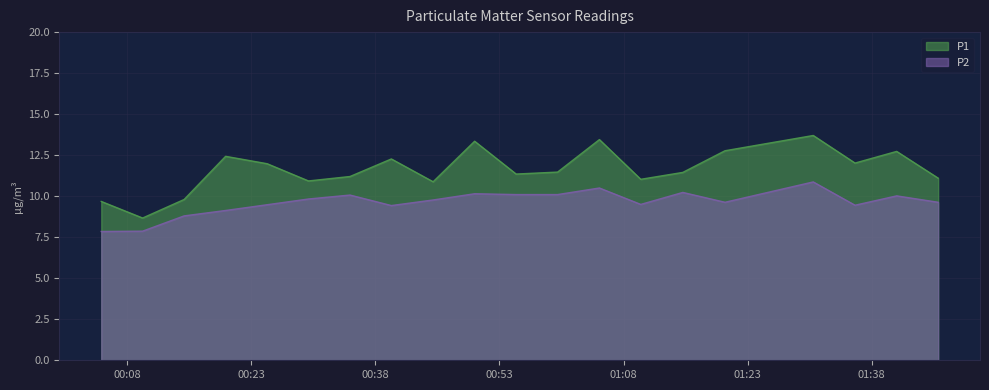

Does the chart display data point markers on the line(s)?

No